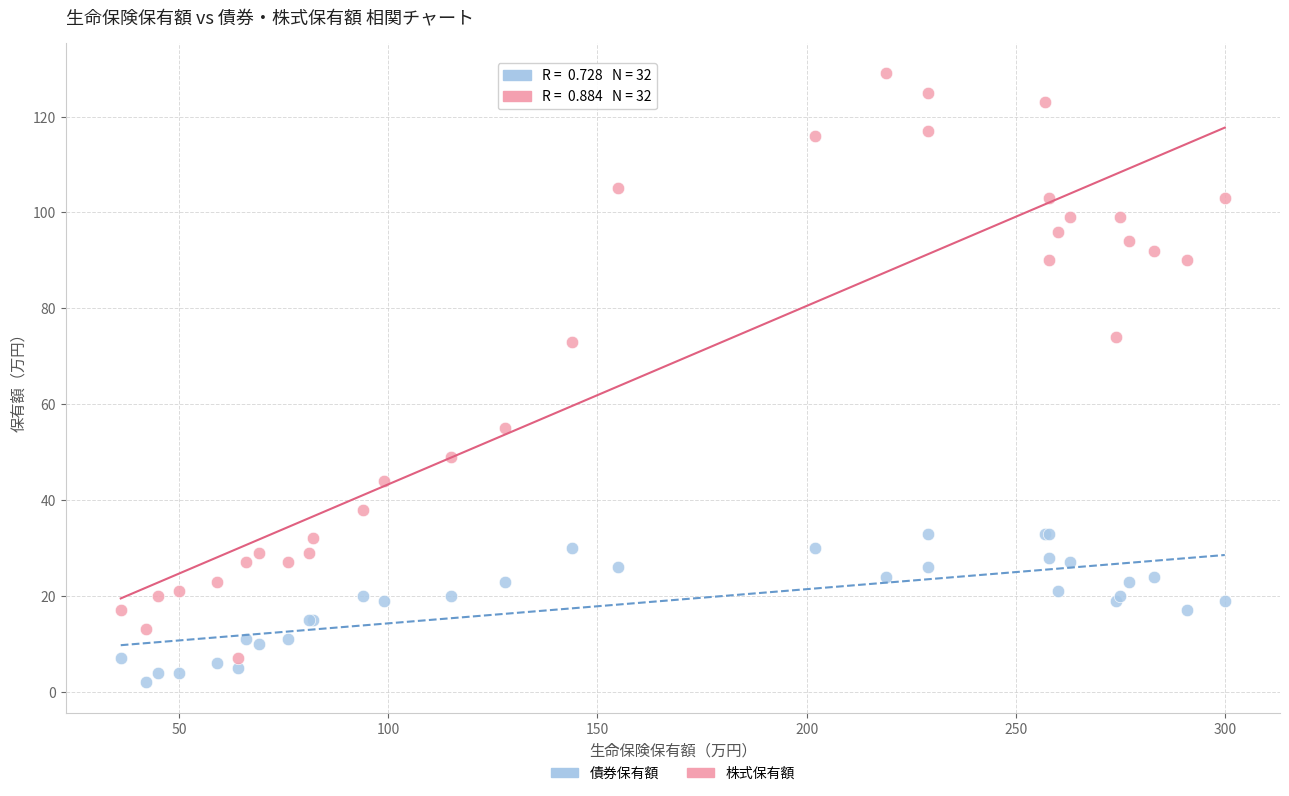

What is the X range (max minus min) for the scatter plot?

264